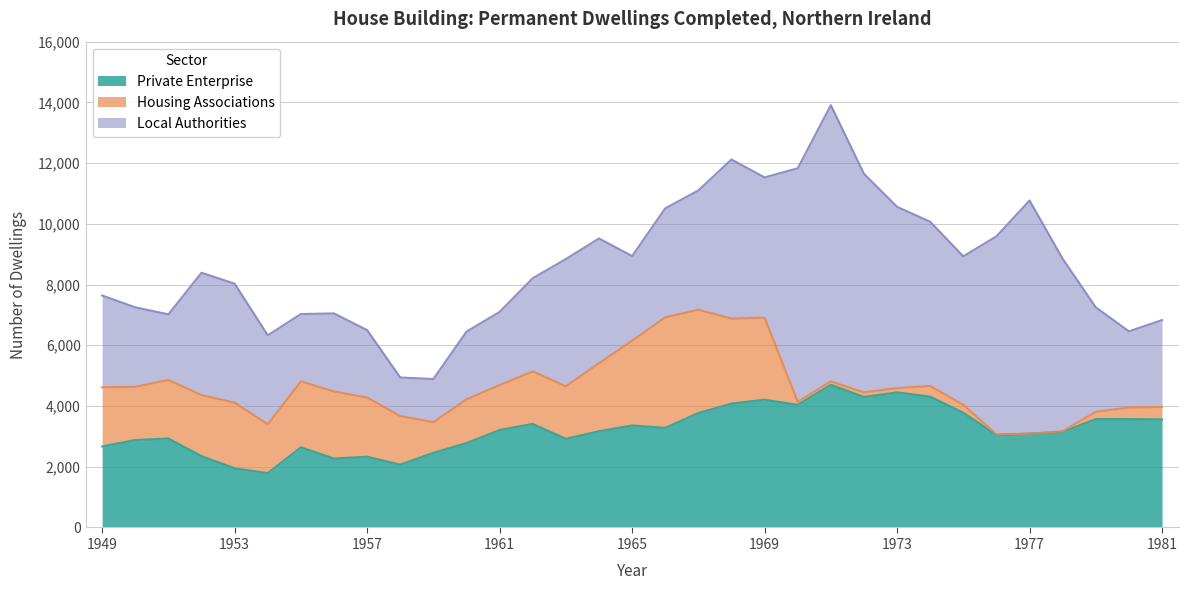

What is the average value of the Private Enterprise series?

3215